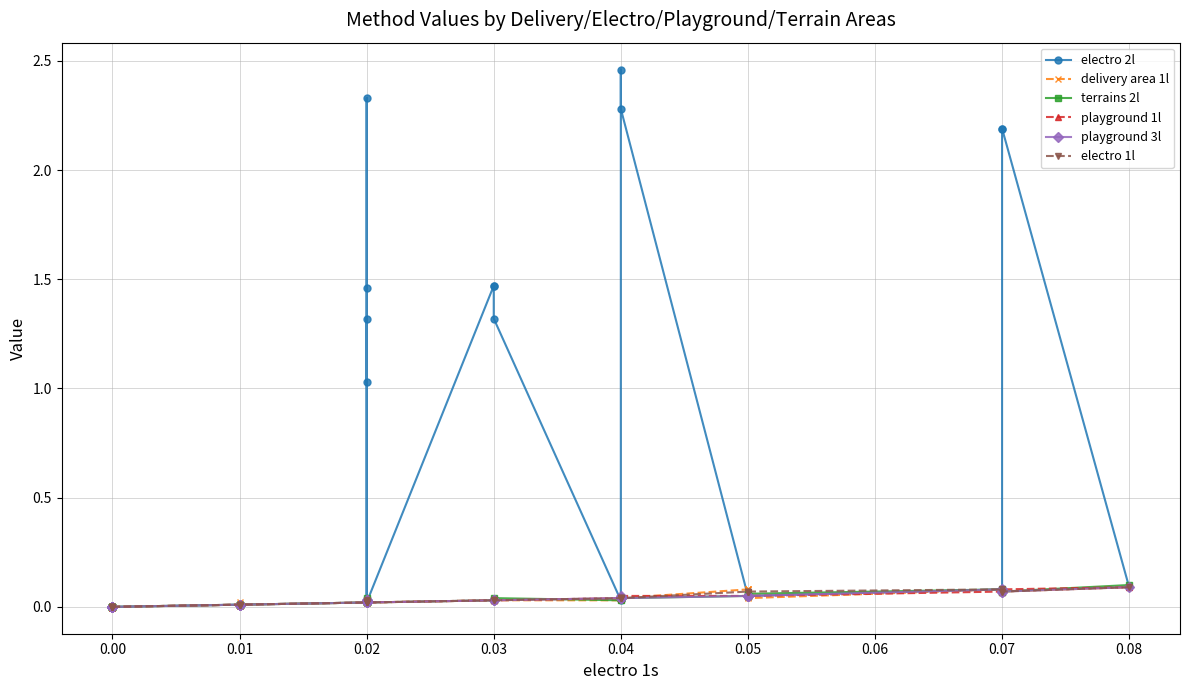

True or false: playground 3l and delivery area 1l intersect in this chart.

True